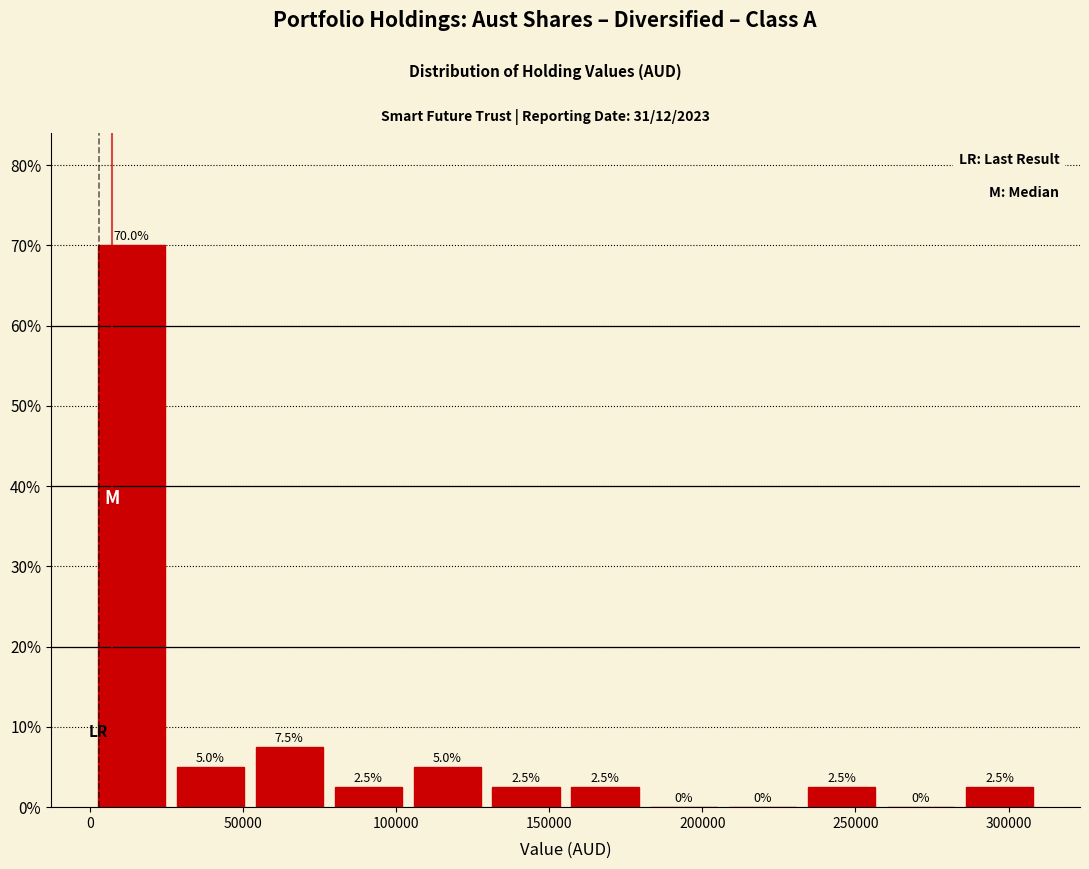

Over which range of the x-axis is the bar tallest?

0 to 25000